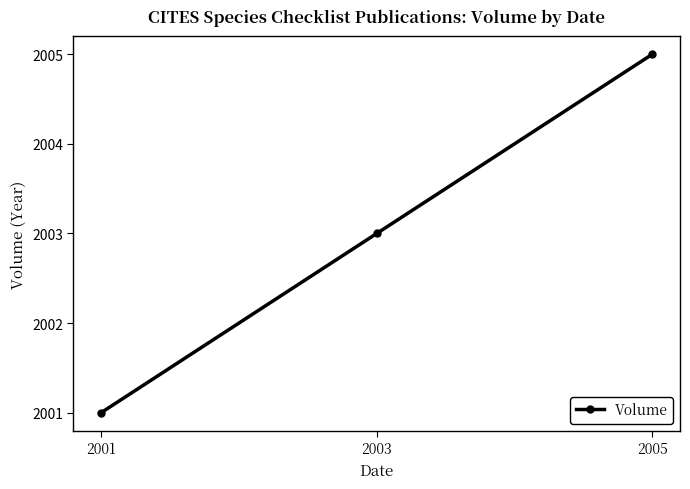

Where does the data first go above 2003?

2005